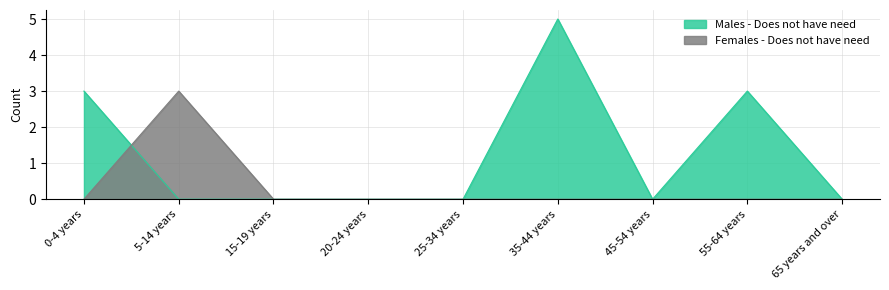

How many positive values does the Females - Does not have need series have?

1